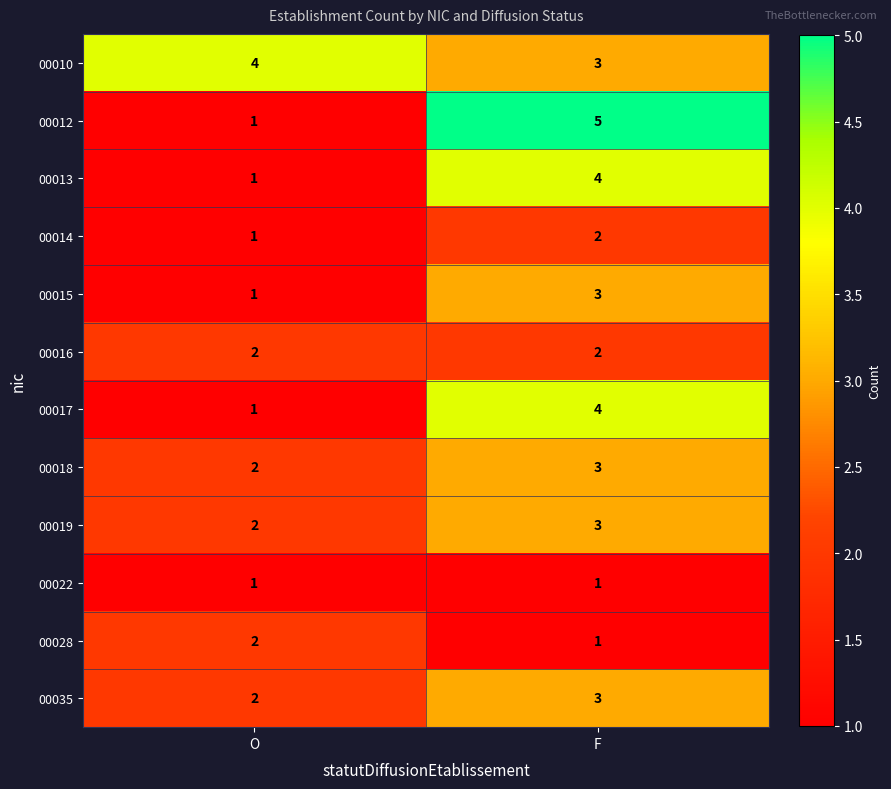

What is the difference between the maximum and minimum values in the 00013 series?

3